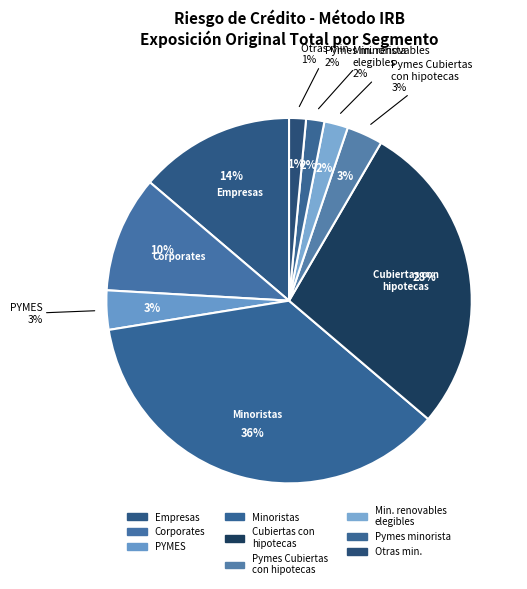

Count the number of slices in the pie.

9